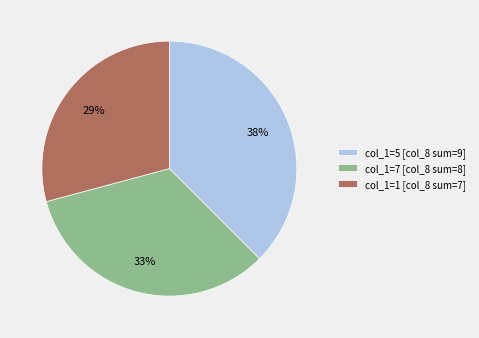

Combined, do col_1=1 [col_8 sum=7] and col_1=7 [col_8 sum=8] account for over 50%?

Yes